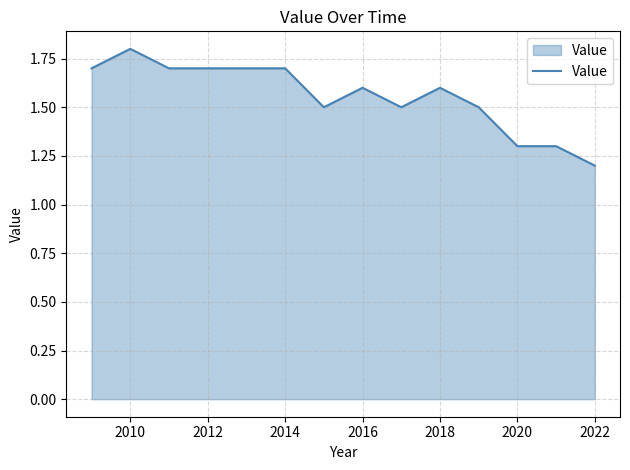

What is the difference between the maximum and minimum values?

0.6